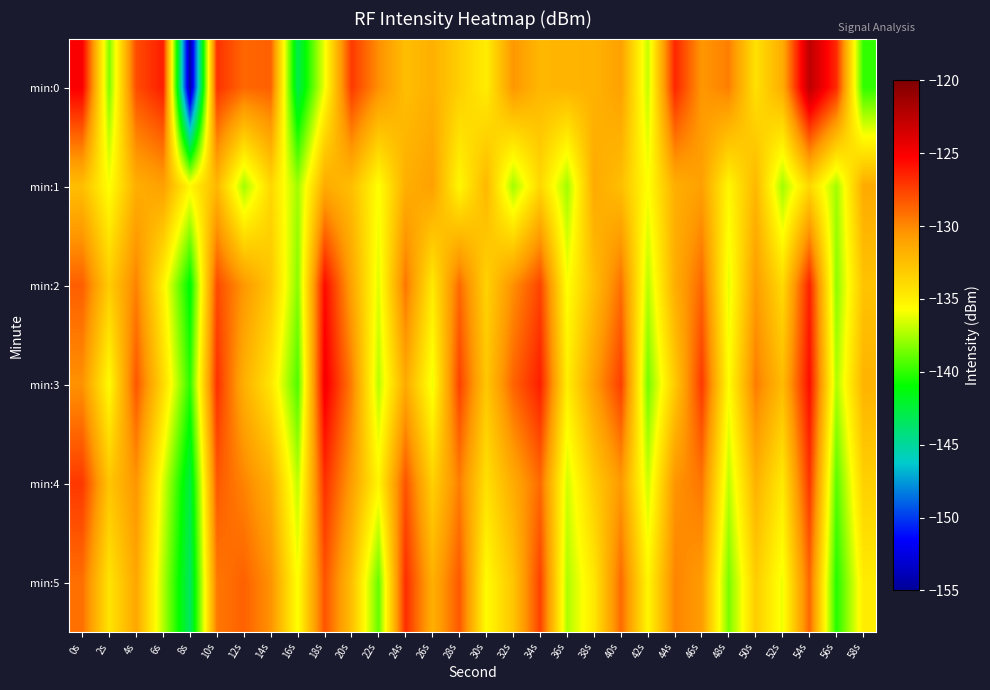

Count the number of categories in the chart.

30